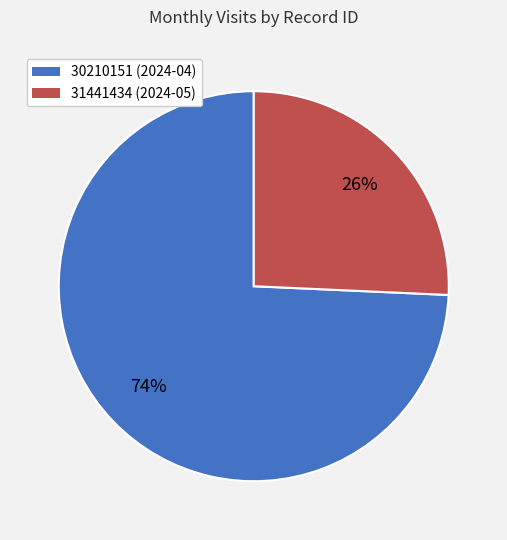

To the nearest percent, what percentage of the pie is 31441434?

26%